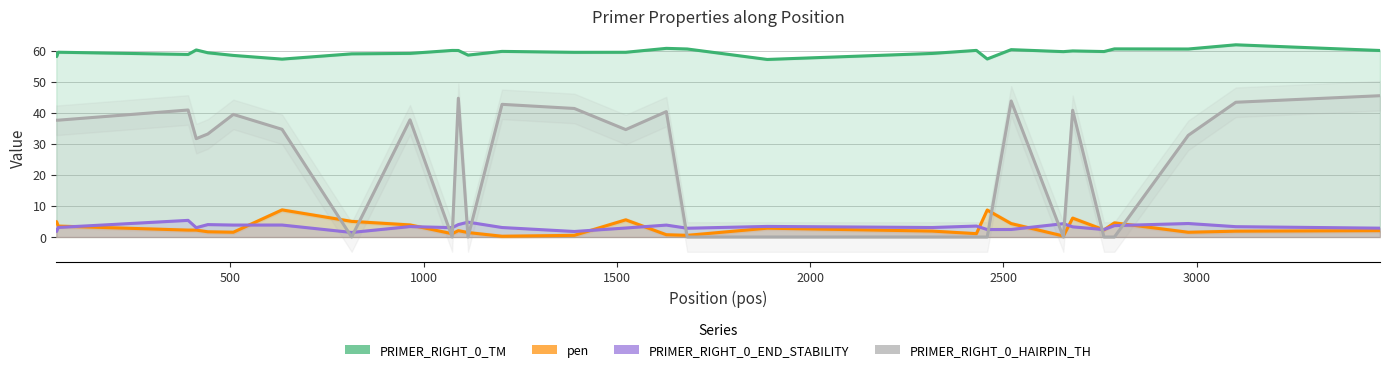

How many lines are shown in the chart?

4